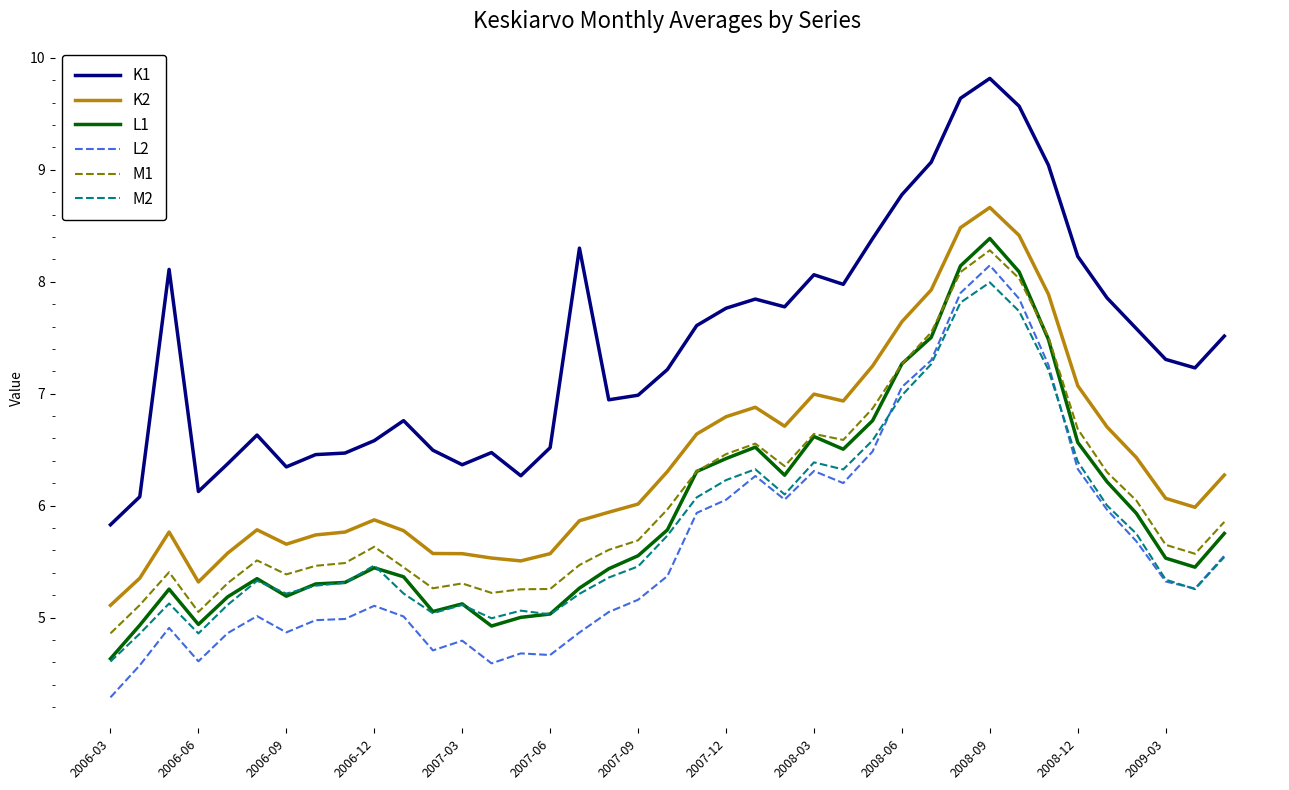

True or false: K1 and K2 intersect in this chart.

False